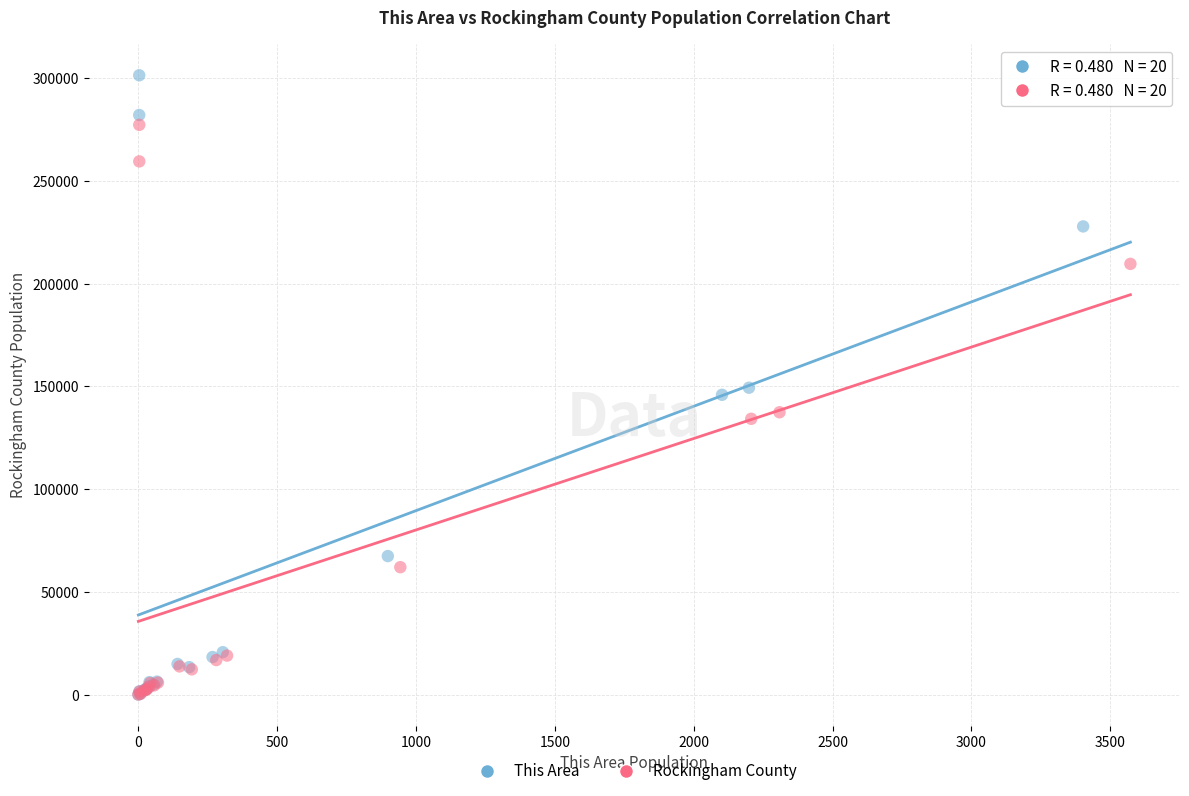

Which series reaches the maximum Y coordinate?

This Area